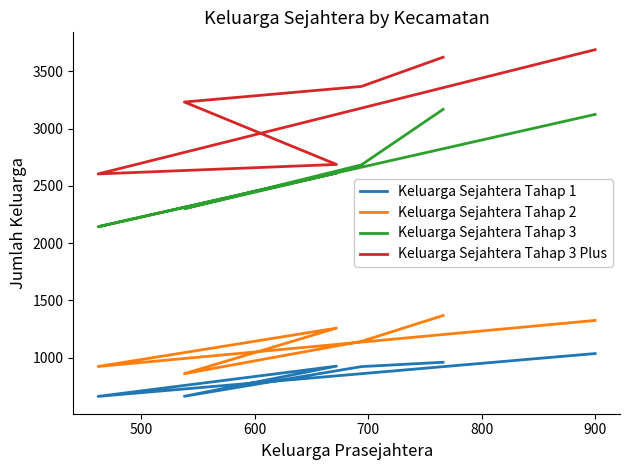

True or false: Keluarga Sejahtera Tahap 3 Plus and Keluarga Sejahtera Tahap 1 cross at least once.

False